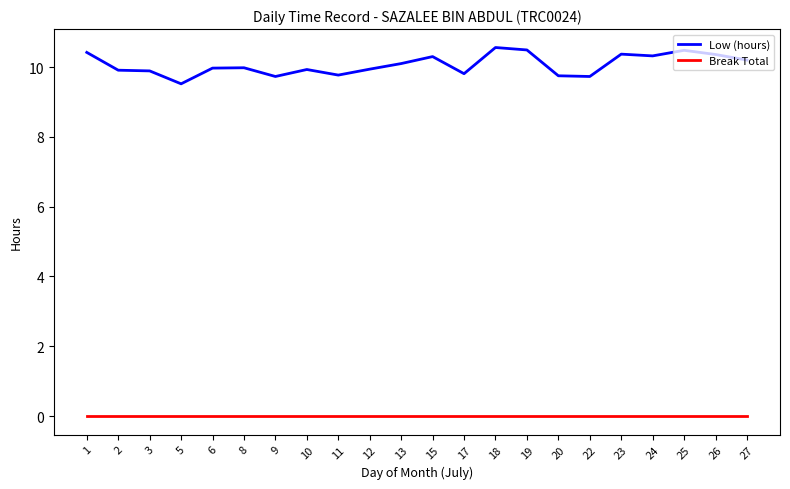

The Low (hours) series shows 9.9 at 12. True or false?

True